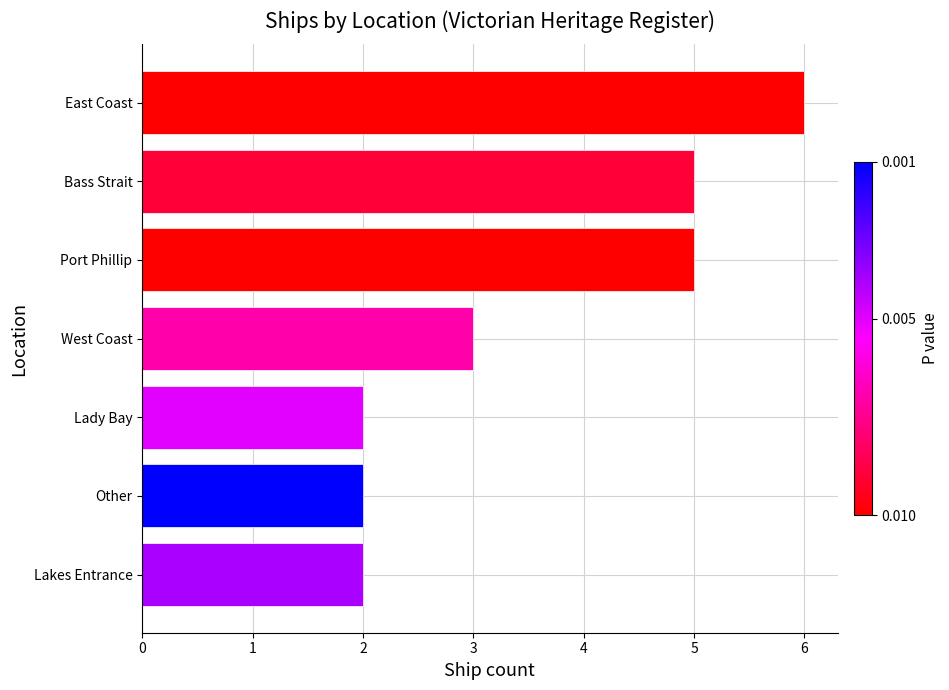

What is the sum of all values?

25